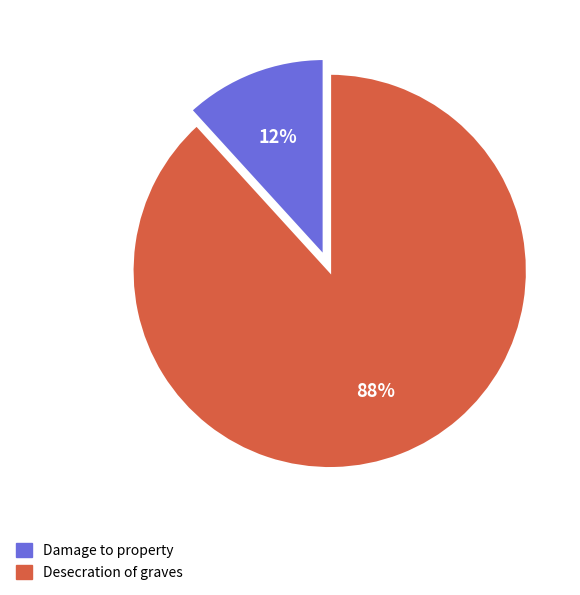

How many slices are in this pie chart?

2